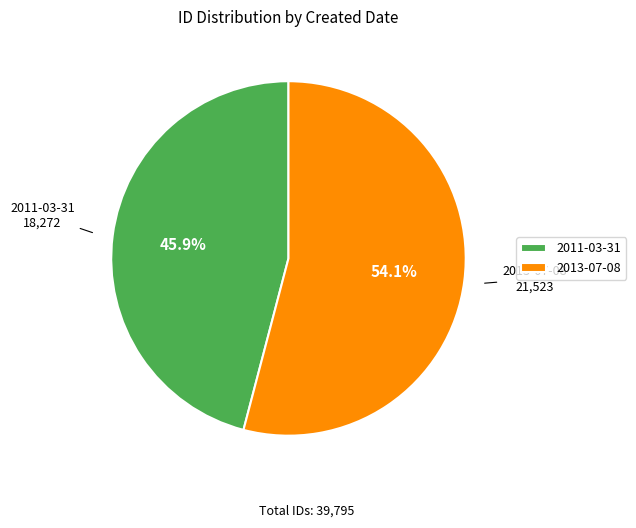

Is it true that 2013-07-08 is 54% of the pie?

True